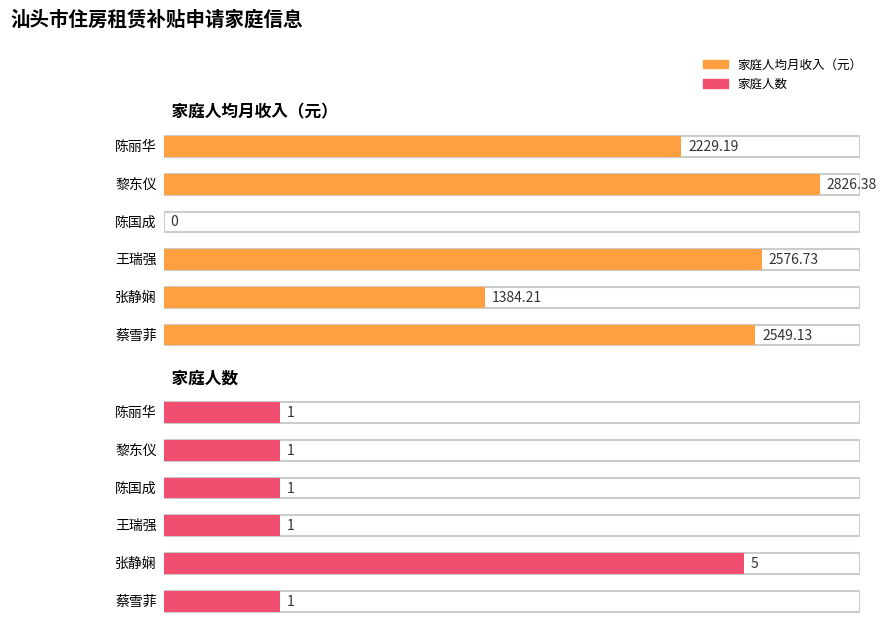

What is the label of the 3rd bar from the left?

陈国成